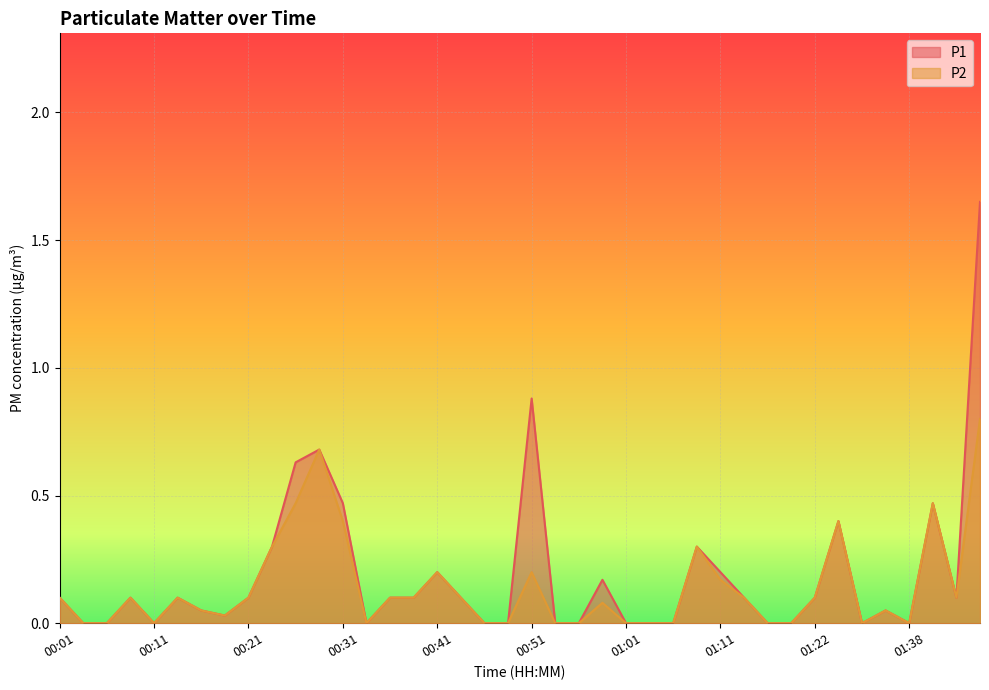

What is the label of the 2nd point from the right?

01:45